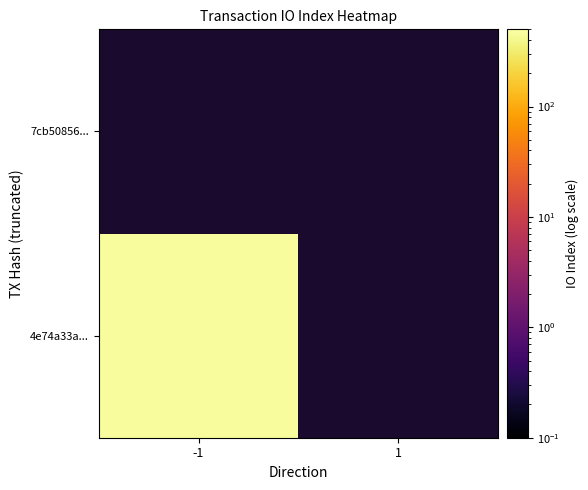

True or false: 7cb50856f406c97f29b78d294d38bb4594450cc has a value of 1 at direction.

False